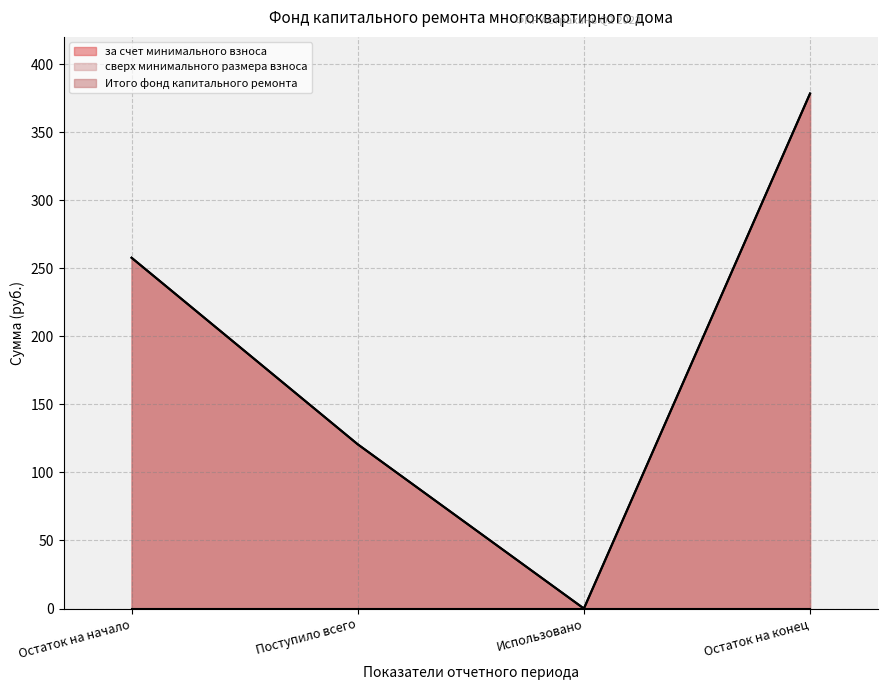

Where is за счет минимального взноса nearest to the value 189?

Поступило всего